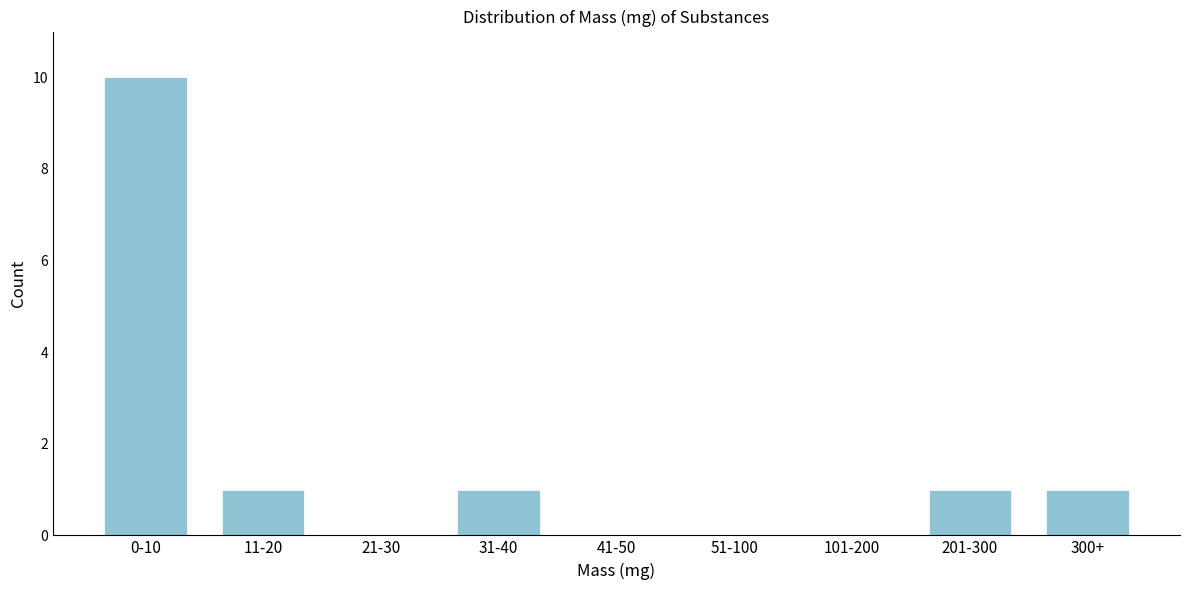

Reading right to left, transcribe all the data shown in this chart.

300+=1	201-300=1	101-200=0	51-100=0	41-50=0	31-40=1	21-30=0	11-20=1	0-10=10